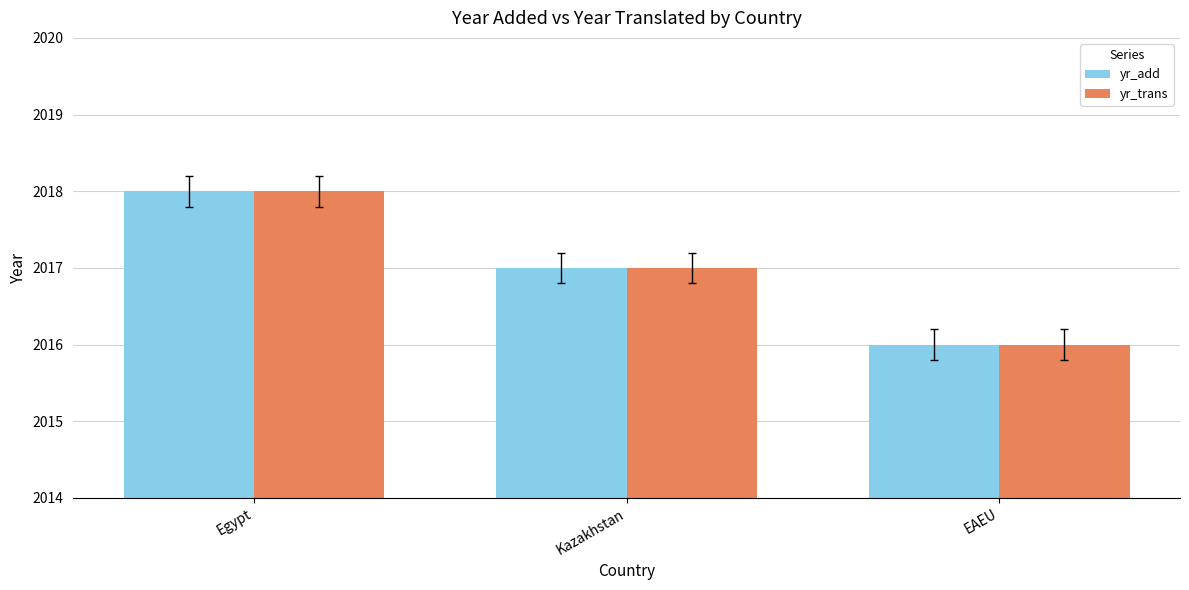

What is the sum of all yr_add values?

6051